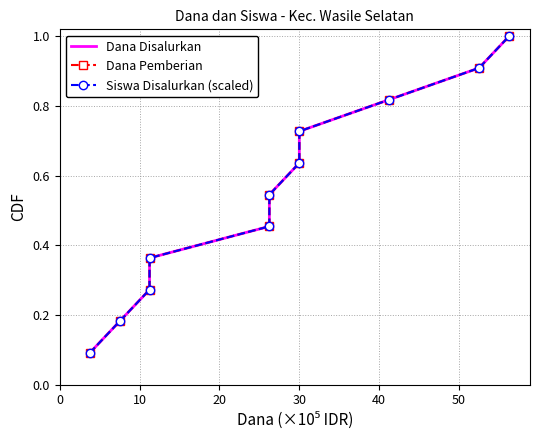

What is the greatest value displayed?

1.0